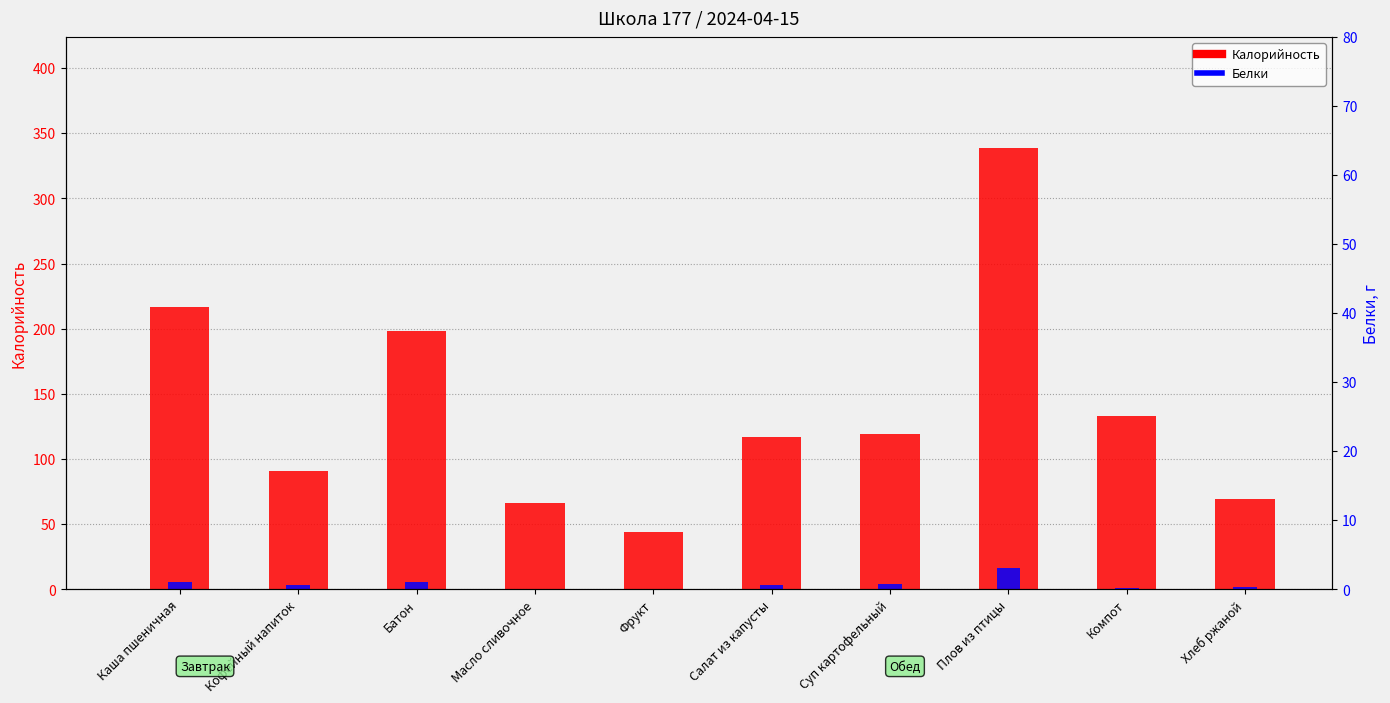

What are all the series names shown in the legend?

Калорийность, Белки